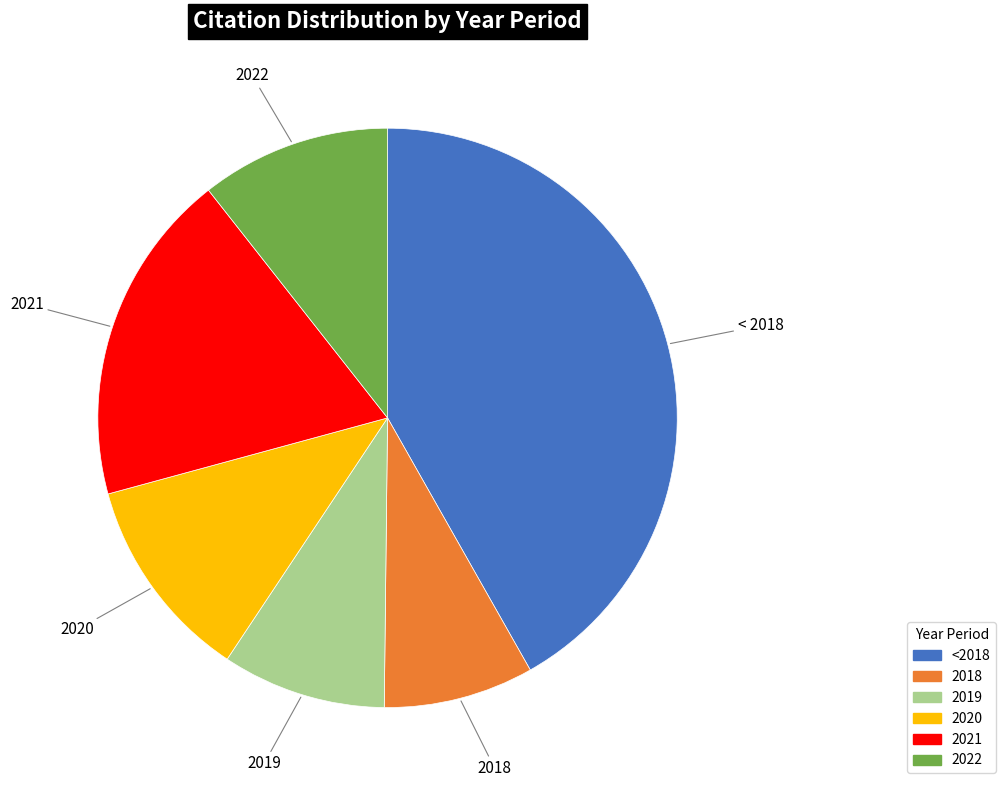

How many segments does this pie chart have?

6